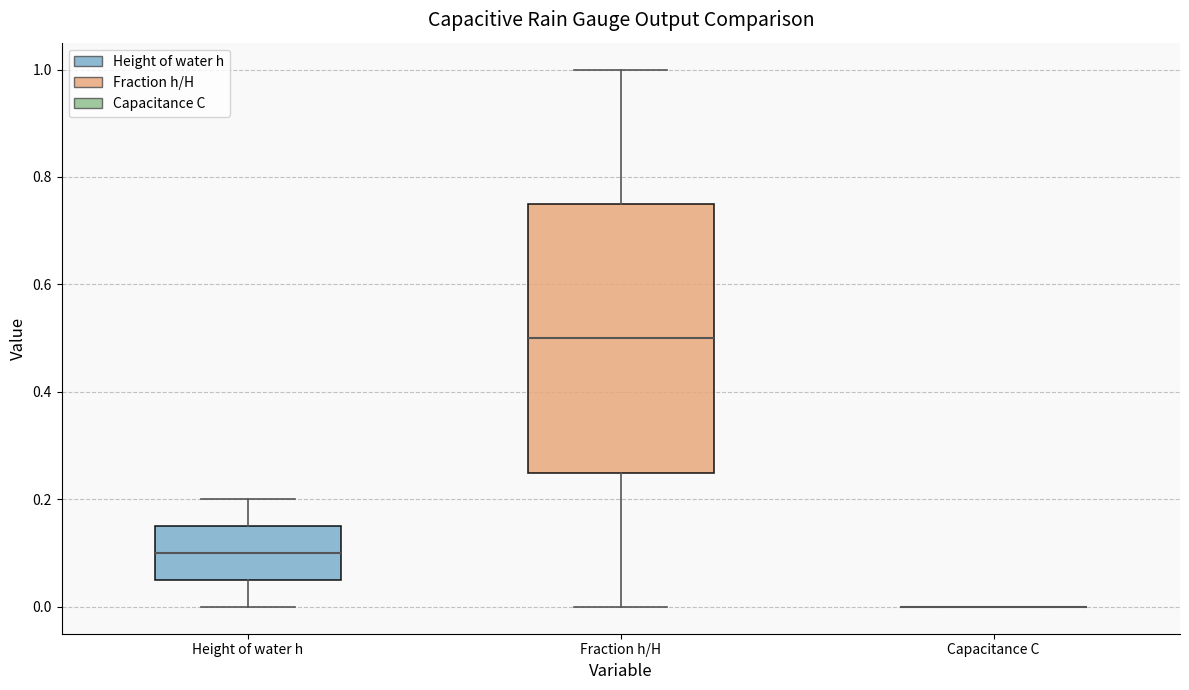

Which box is the tallest, from its lower edge to its upper edge?

Fraction h/H